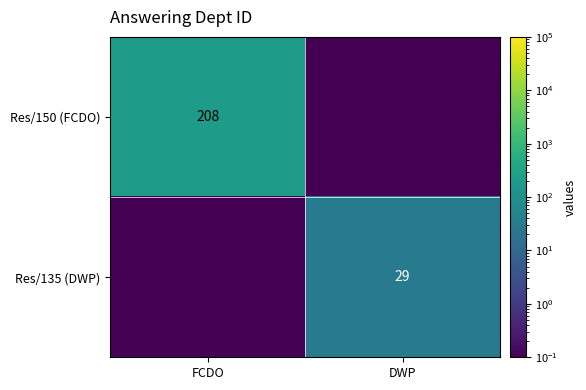

Which label corresponds to the largest value in the chart?

FCDO